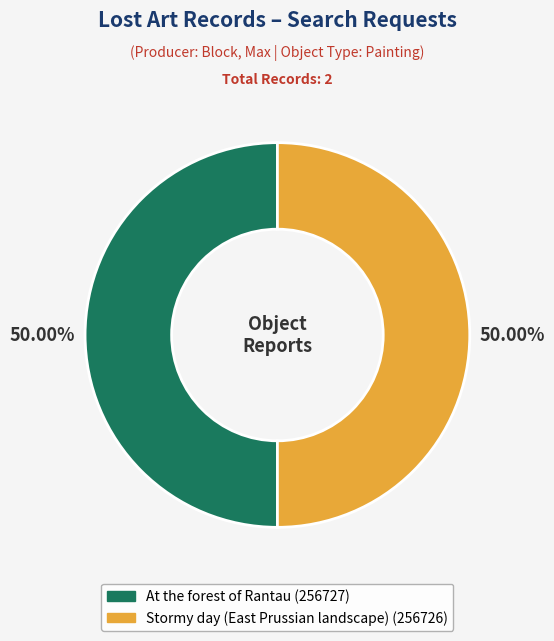

Count the number of slices in the pie.

2